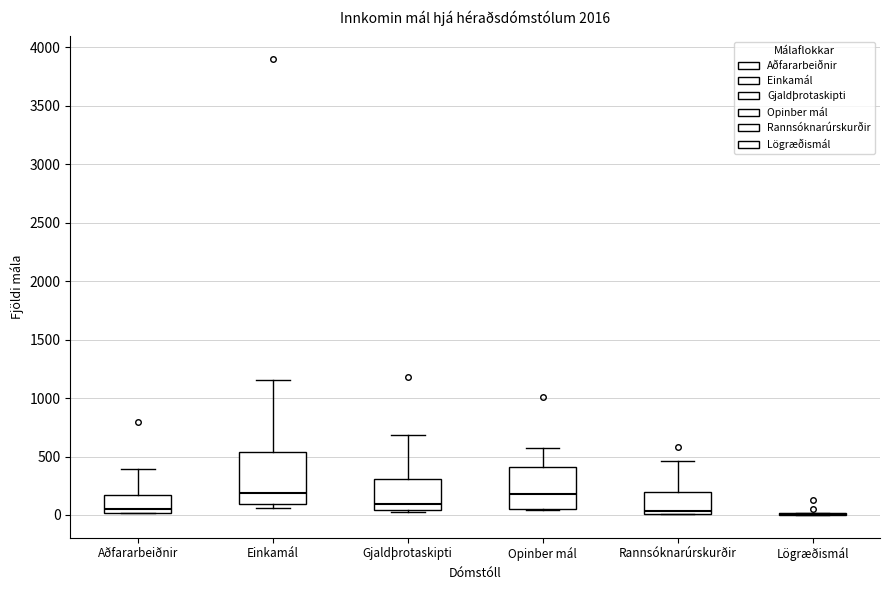

Where does the upper whisker of the box for Einkamál end on the y-axis? The values are not printed on the chart, so give them approximately, as read against the axis.

1150